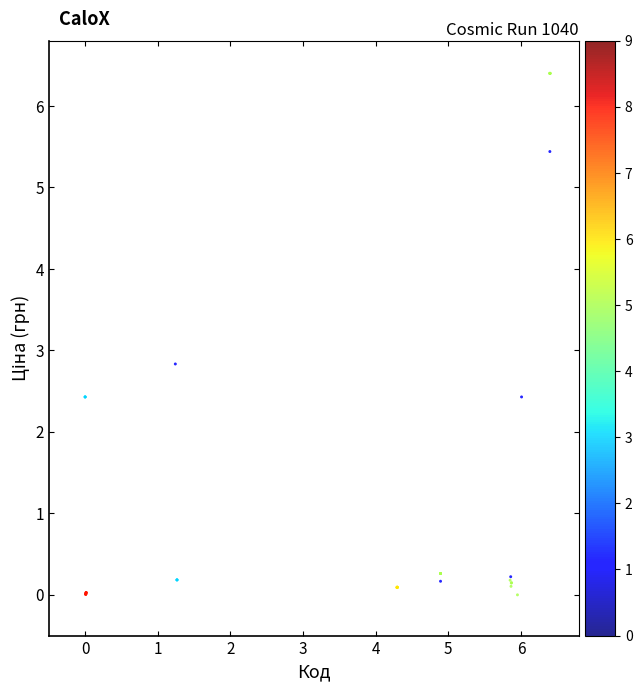

What Y value in the scatter plot is closest to 3?

2.8